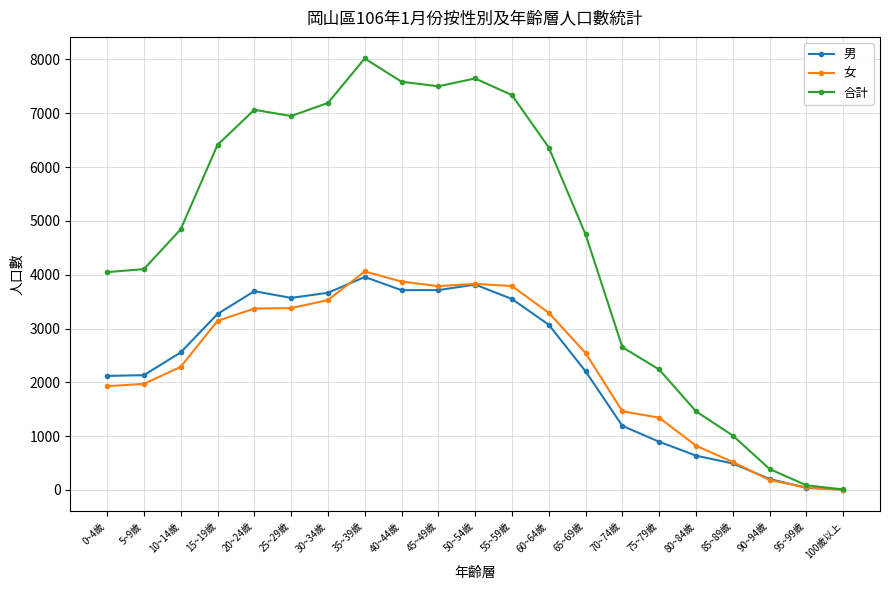

What is the spread (max minus min) of values at 20~24歲?

3694